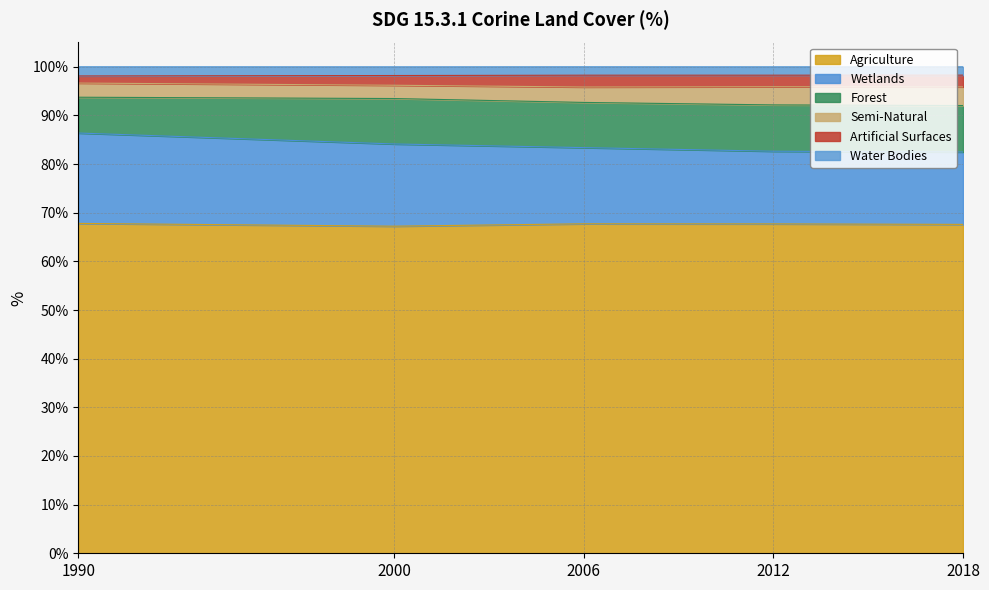

What is the maximum value for Agriculture?

67.8